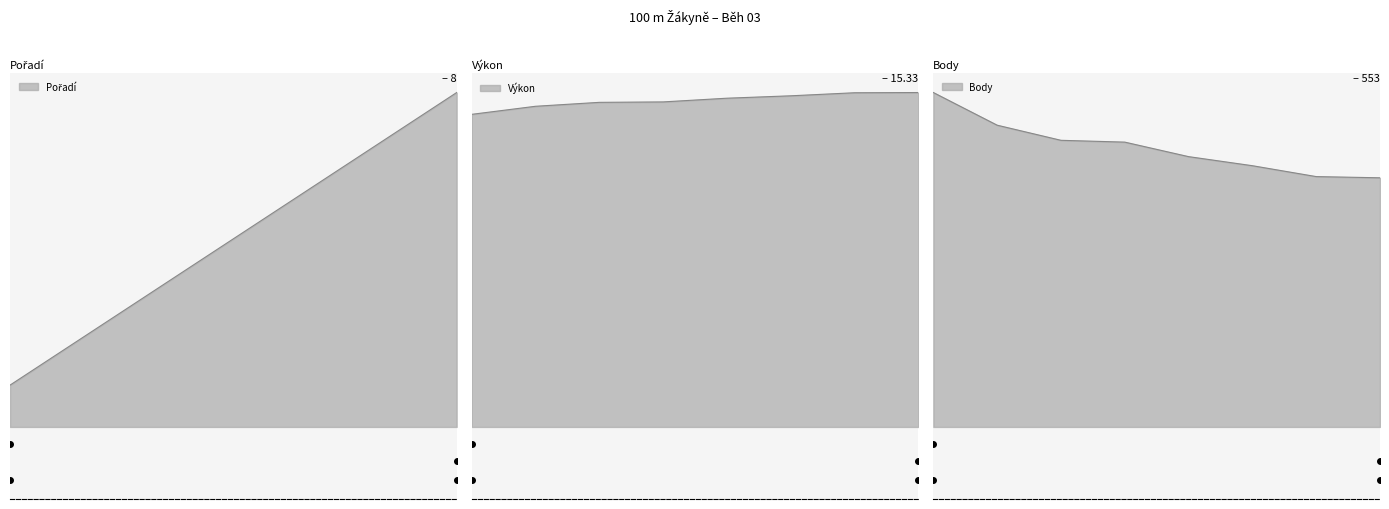

Which has a higher value, Vacková Veronika or Stoklasová Amálie?

Stoklasová Amálie